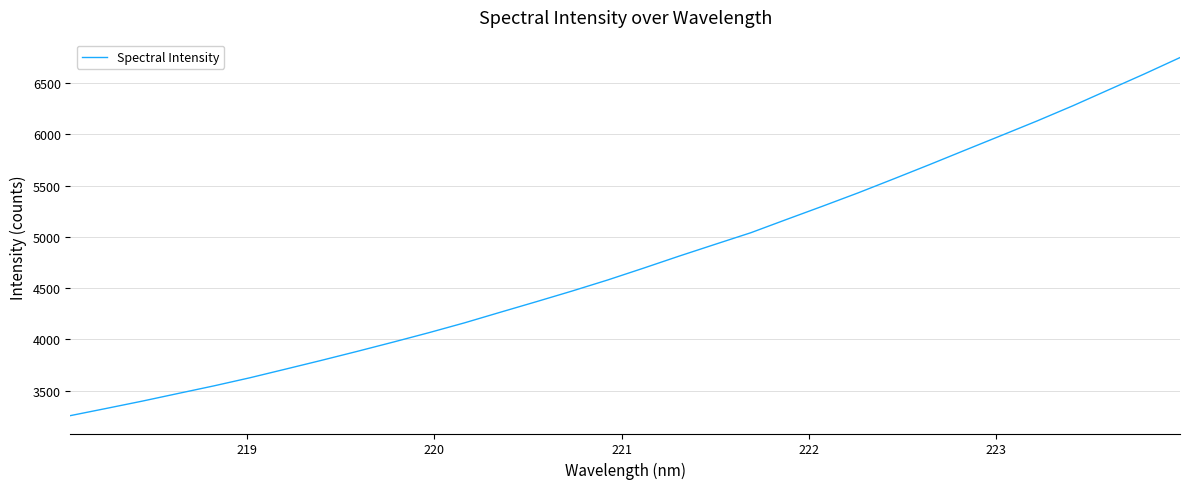

What is the greatest value displayed?

6748.0